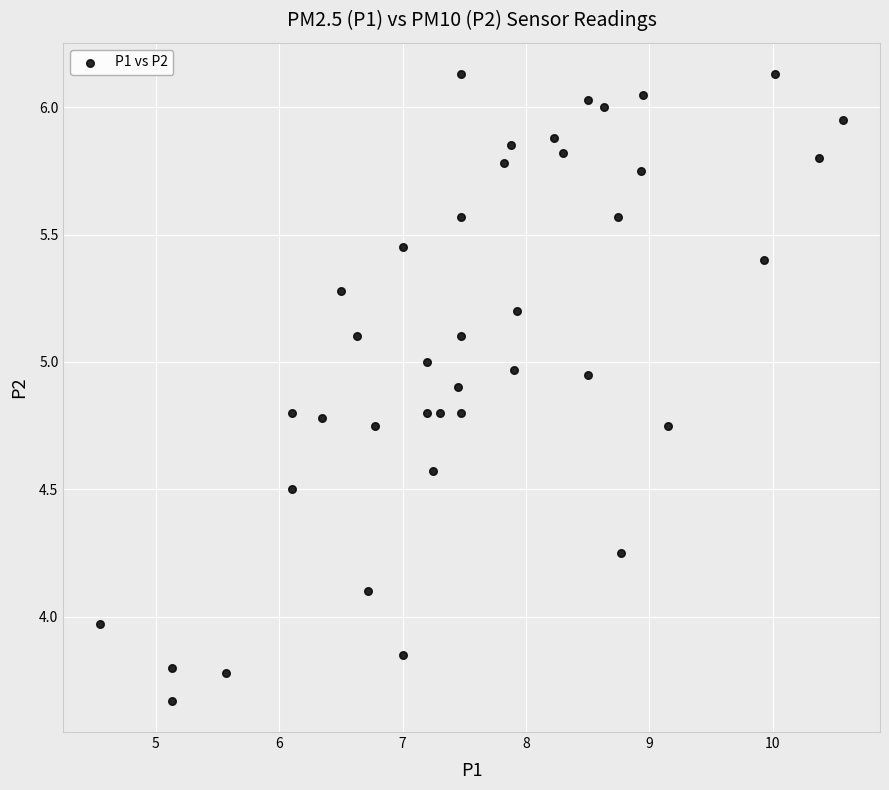

What is the range of Y values (max minus min)?

2.5